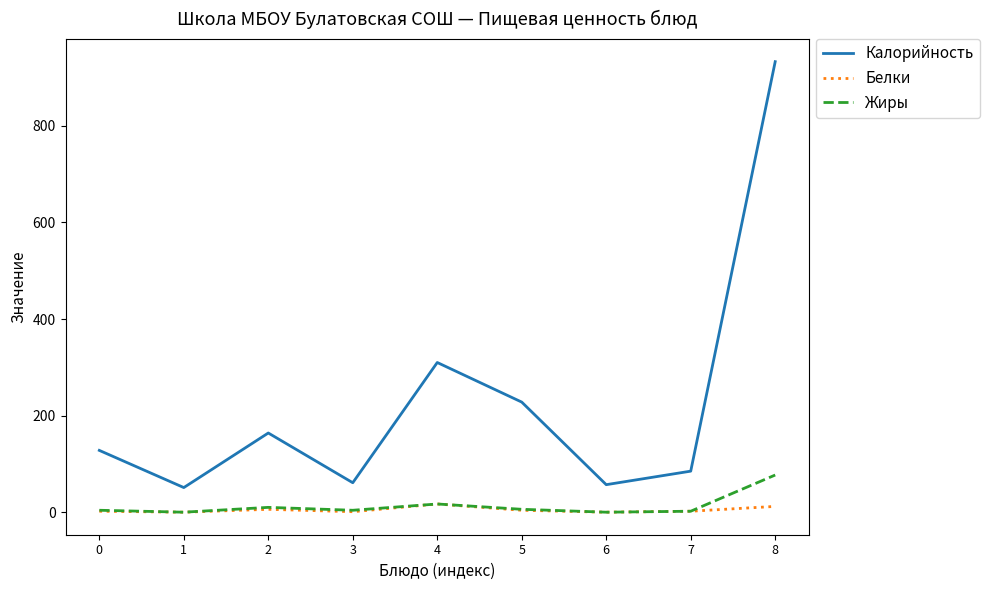

True or false: Жиры and Калорийность cross at least once.

False